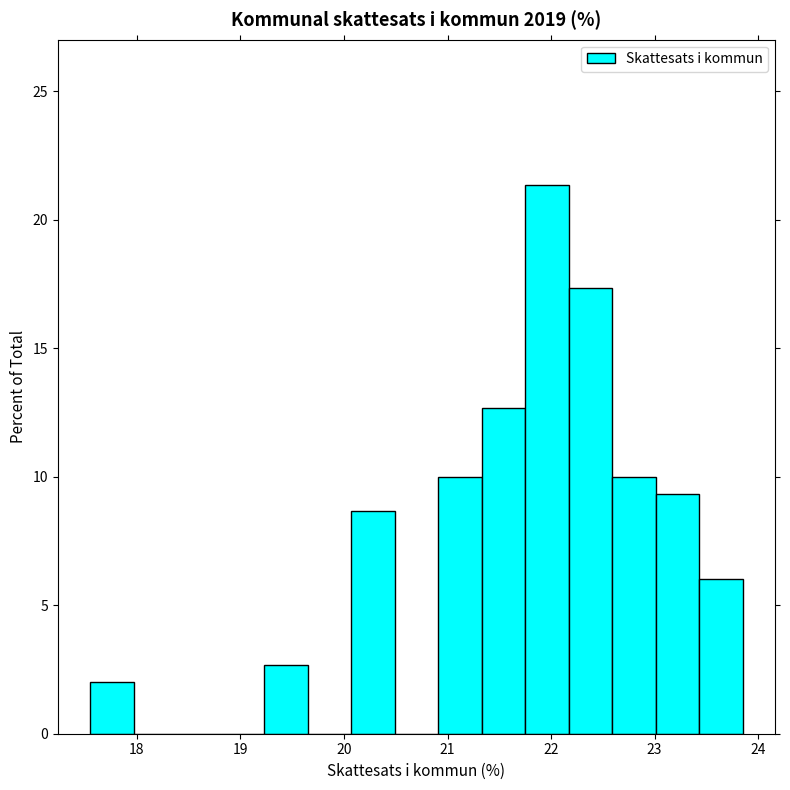

Over which range of the x-axis is the bar tallest?

21.75 to 22.17